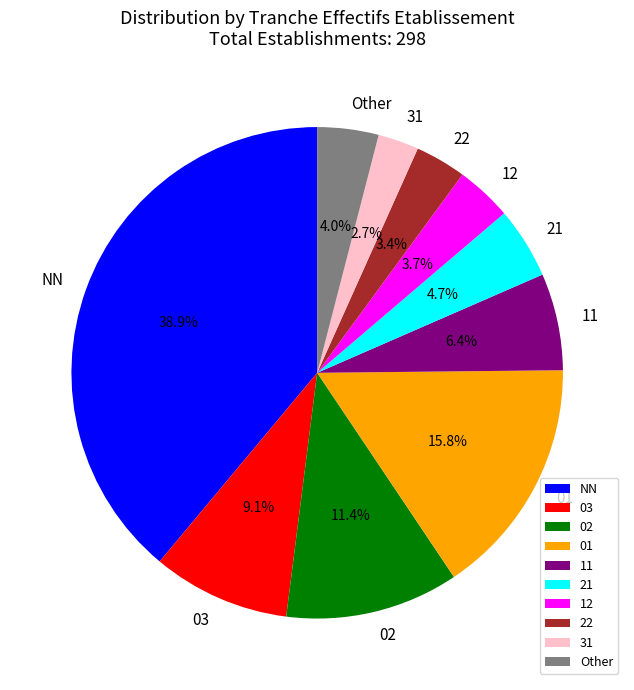

To the nearest percent, what is the average slice percentage?

10%